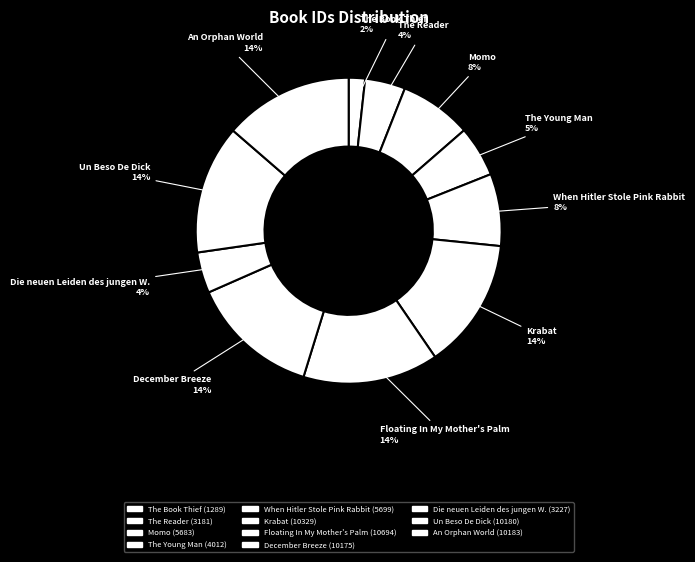

Which has a higher value, Krabat or Floating In My Mother's Palm?

Floating In My Mother's Palm